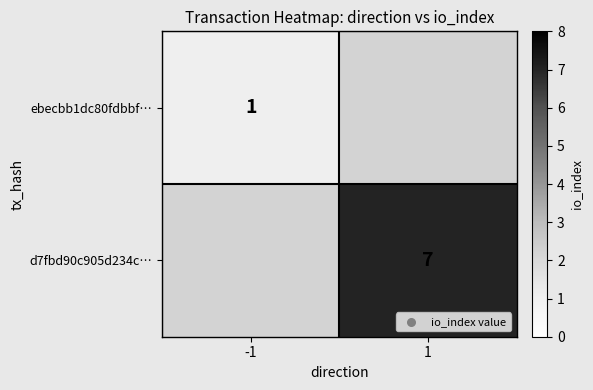

Is the value of ebecbb1dc80fdbbf… at -1 greater than the value of d7fbd90c905d234c… at 1?

No